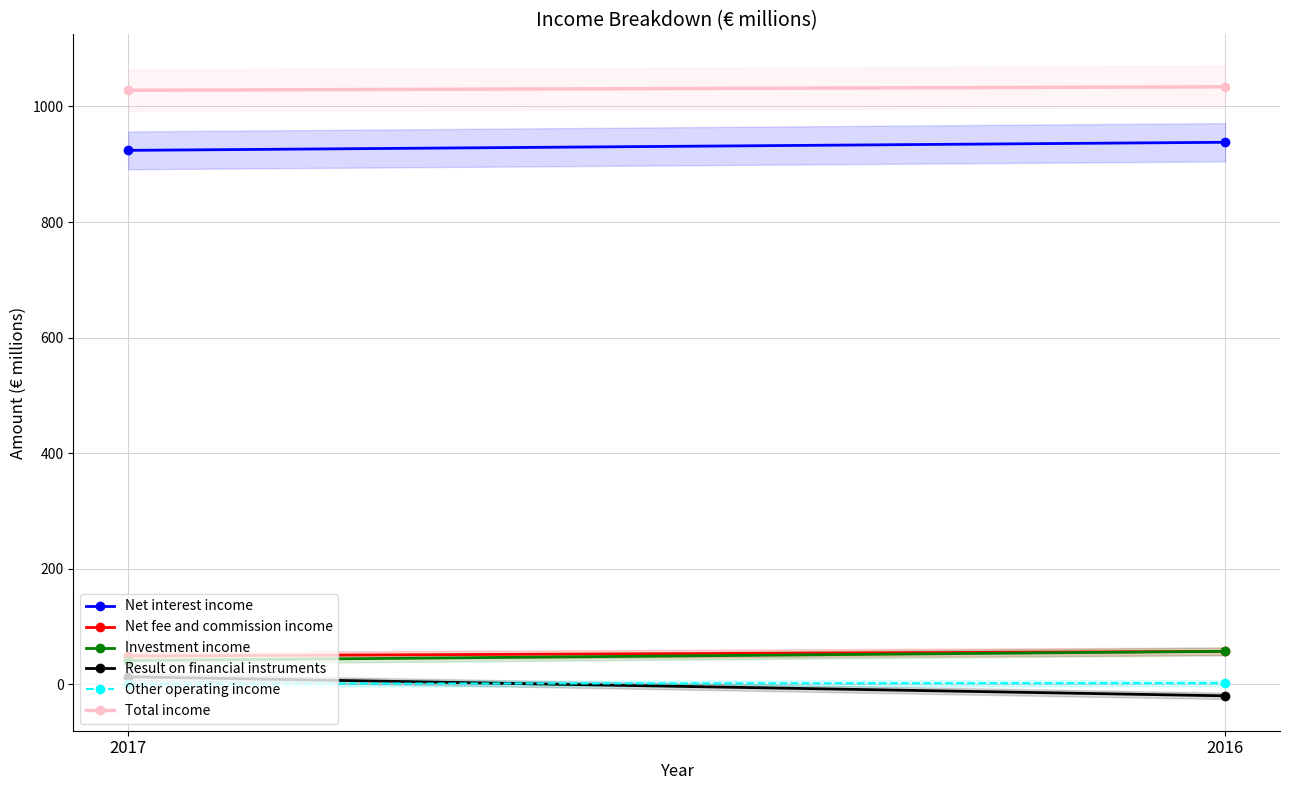

What is the sum of all Net interest income values?

1862